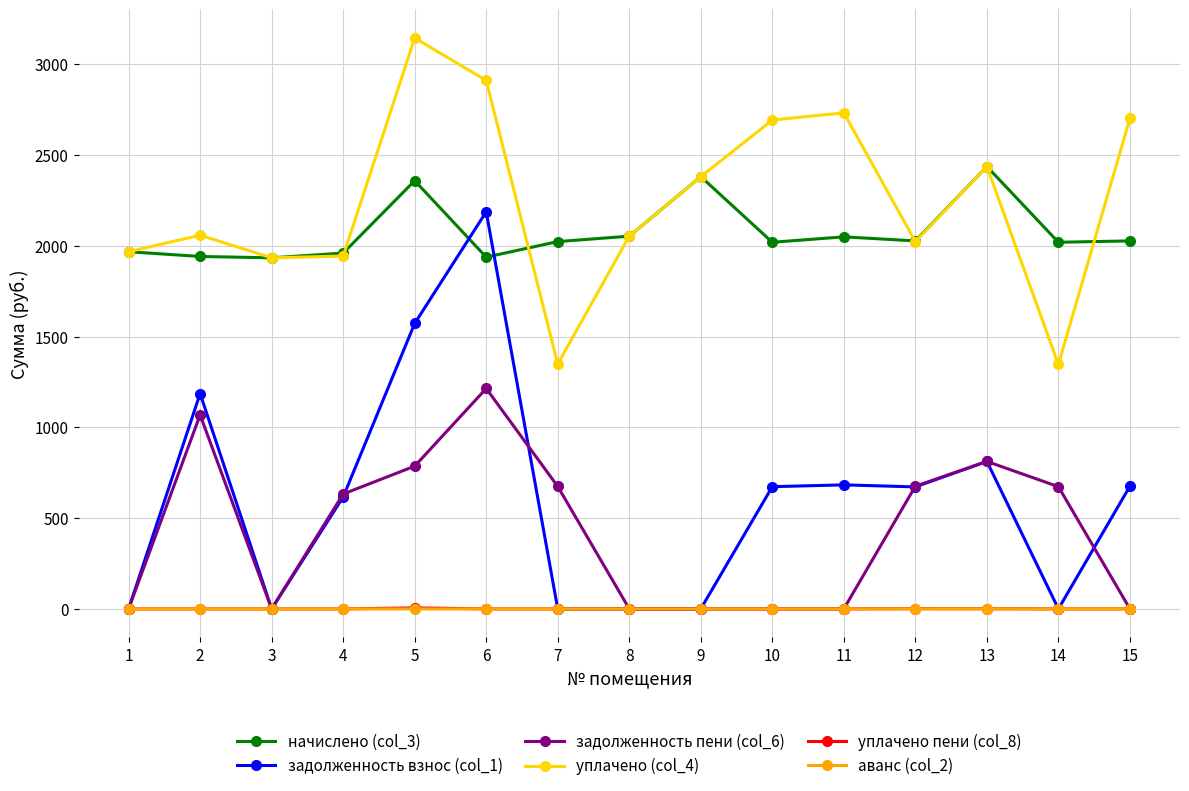

Read the уплачено (col_4) value at 3.

1933.8